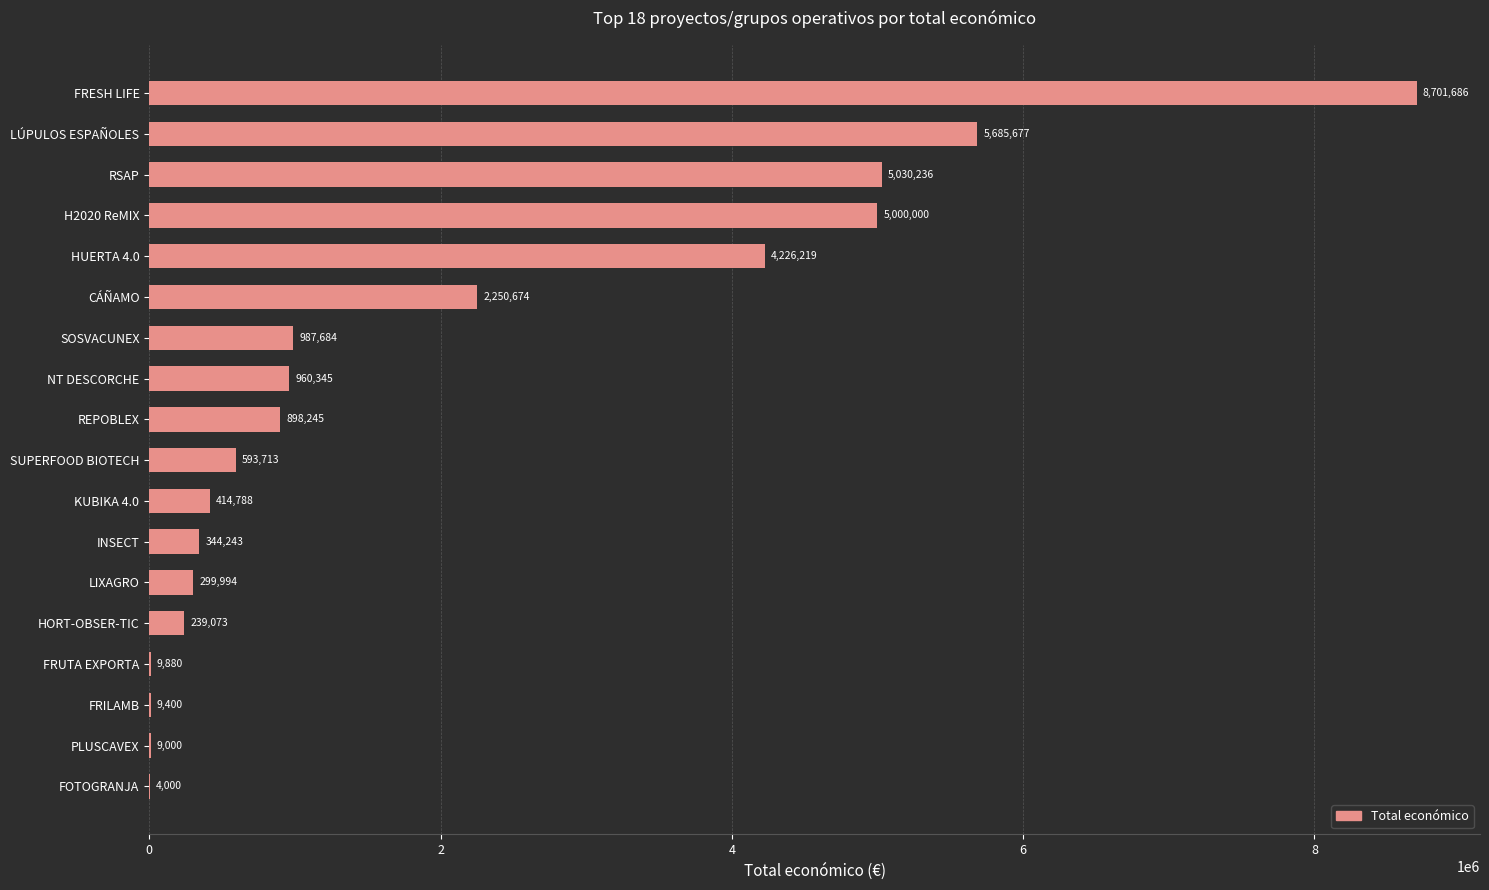

Which label corresponds to the largest value in the chart?

FRESH LIFE